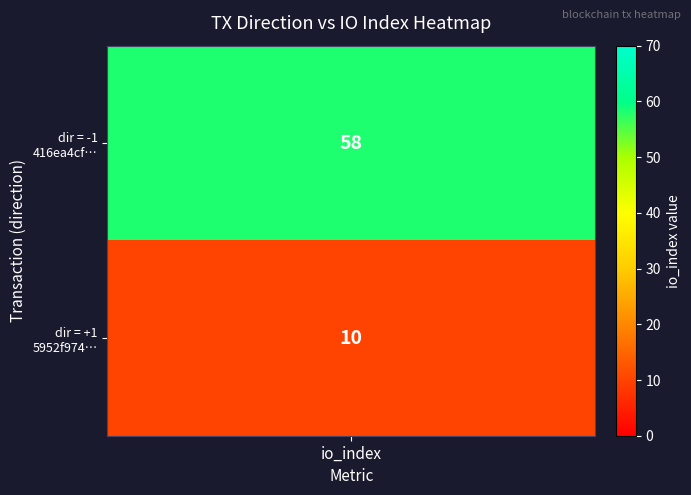

What is the change in value from -1 to 1?

-48